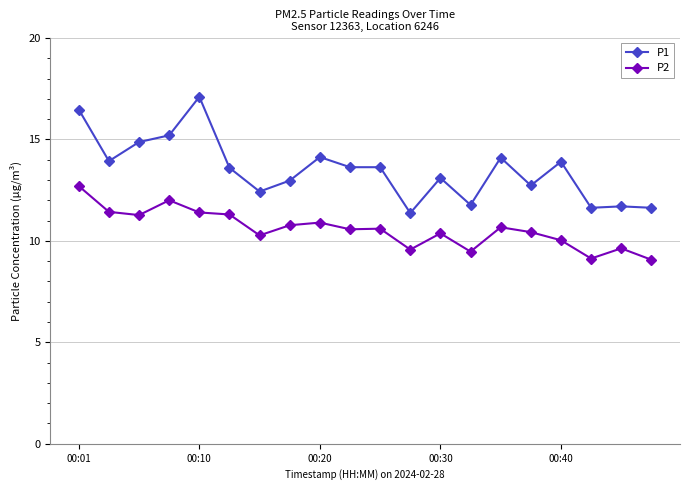

List the series in order of their overall mean, highest first.

P1, P2